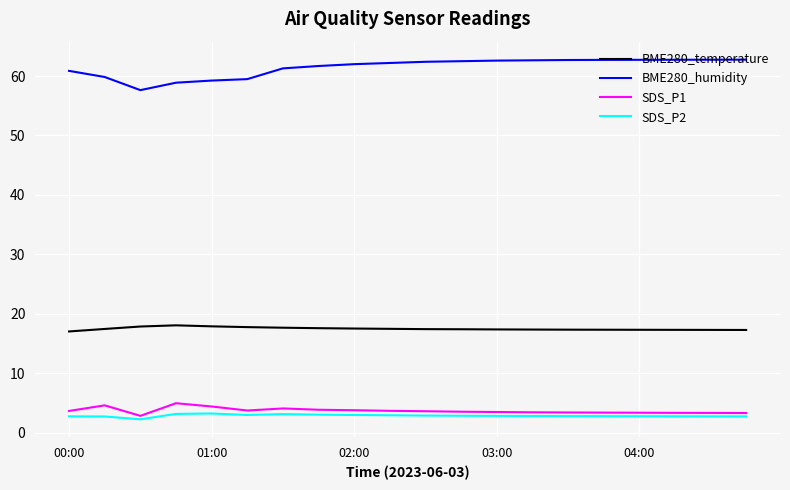

What is the minimum value for BME280_humidity?

57.6